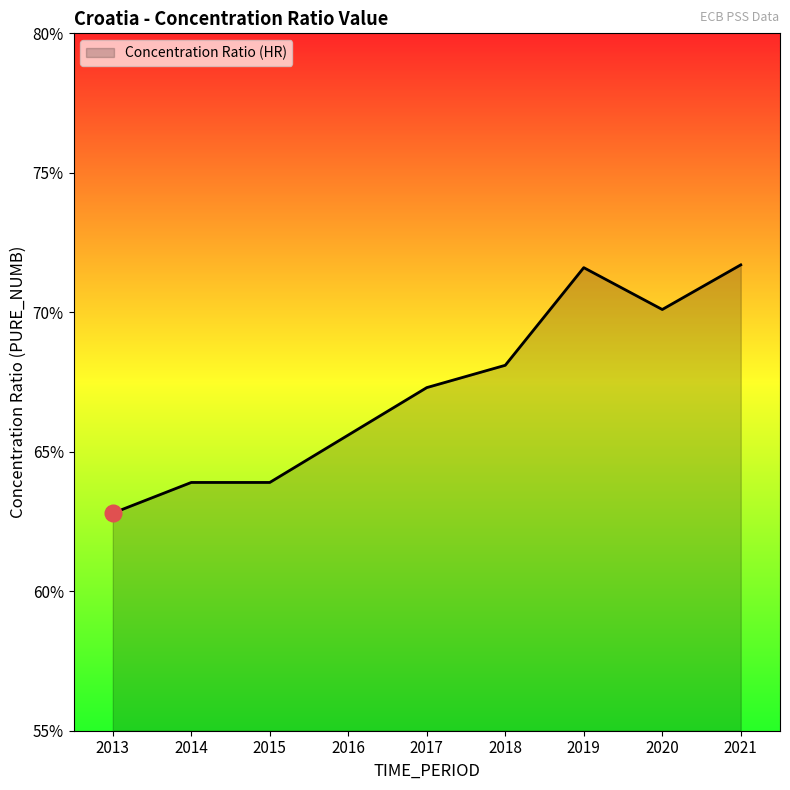

Where is the first local minimum?

2020